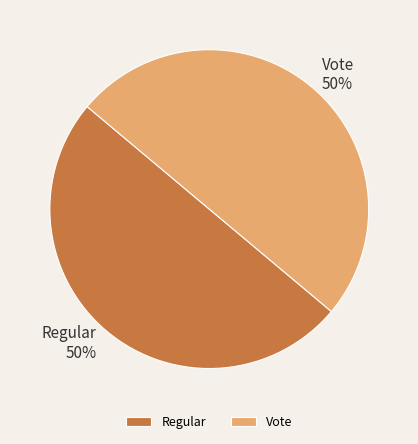

Approximately how many times larger is the value at Vote compared to Regular?

1.0